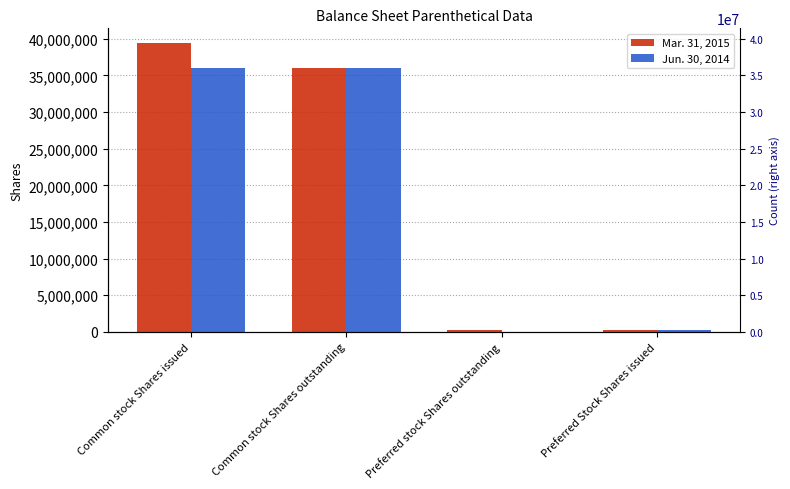

How many bars are there in total?

8